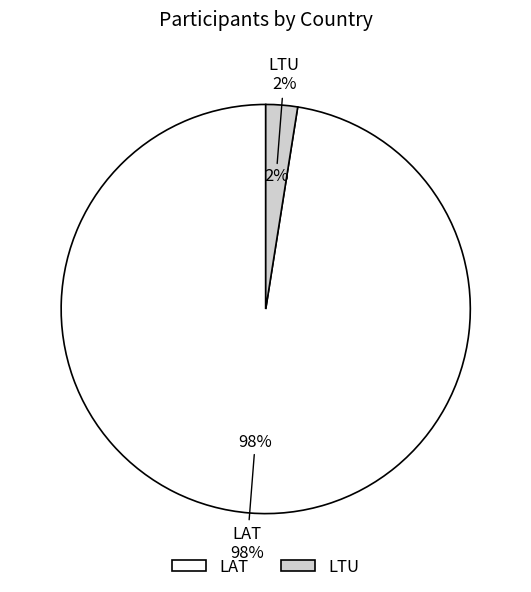

How many slices are in this pie chart?

2